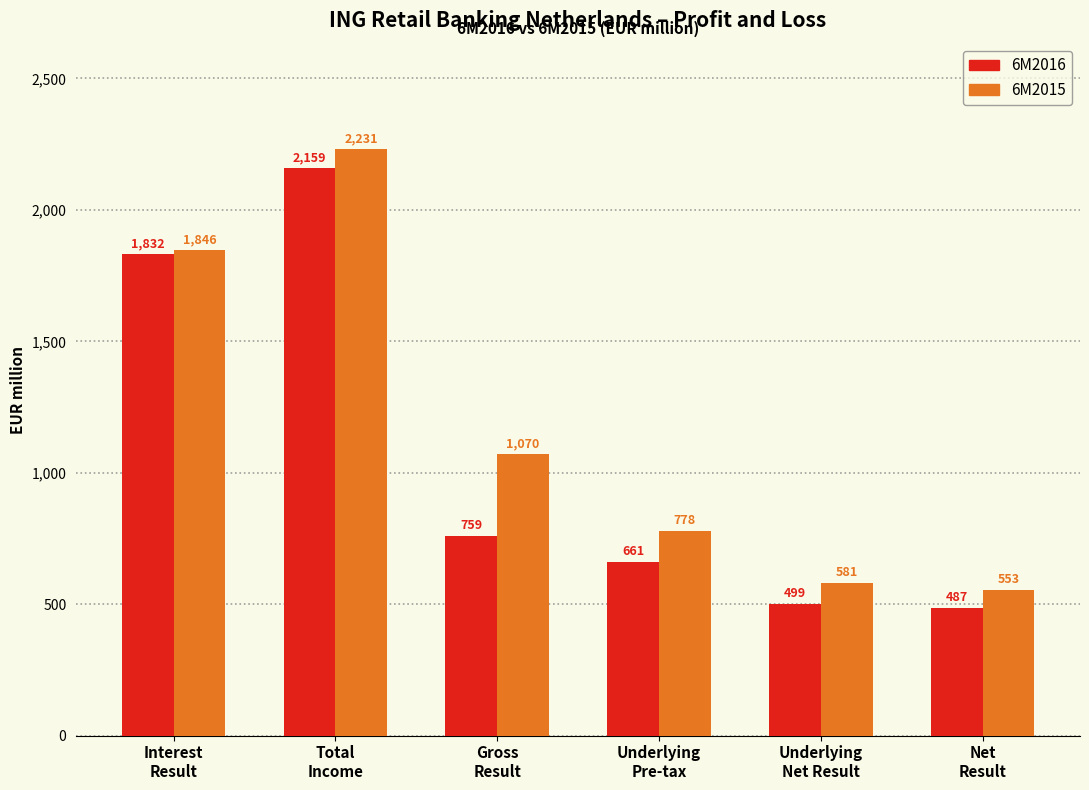

Rank the series by their average value, from lowest to highest.

6M2016, 6M2015